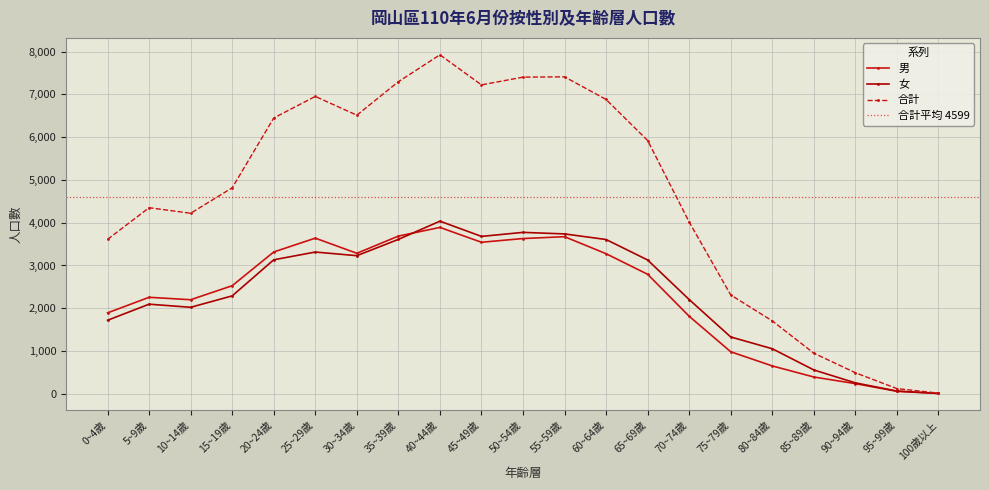

Reading right to left, transcribe all the data shown in this chart.

男: 7	58	237	392	651	982	1812	2794	3275	3673	3630	3543	3890	3687	3285	3639	3316	2527	2199	2256	1892
女: 8	63	255	557	1053	1328	2203	3128	3607	3738	3774	3680	4036	3610	3229	3314	3133	2289	2022	2095	1719
合計: 15	121	492	949	1704	2310	4015	5922	6882	7411	7404	7223	7926	7297	6514	6953	6449	4816	4221	4351	3611